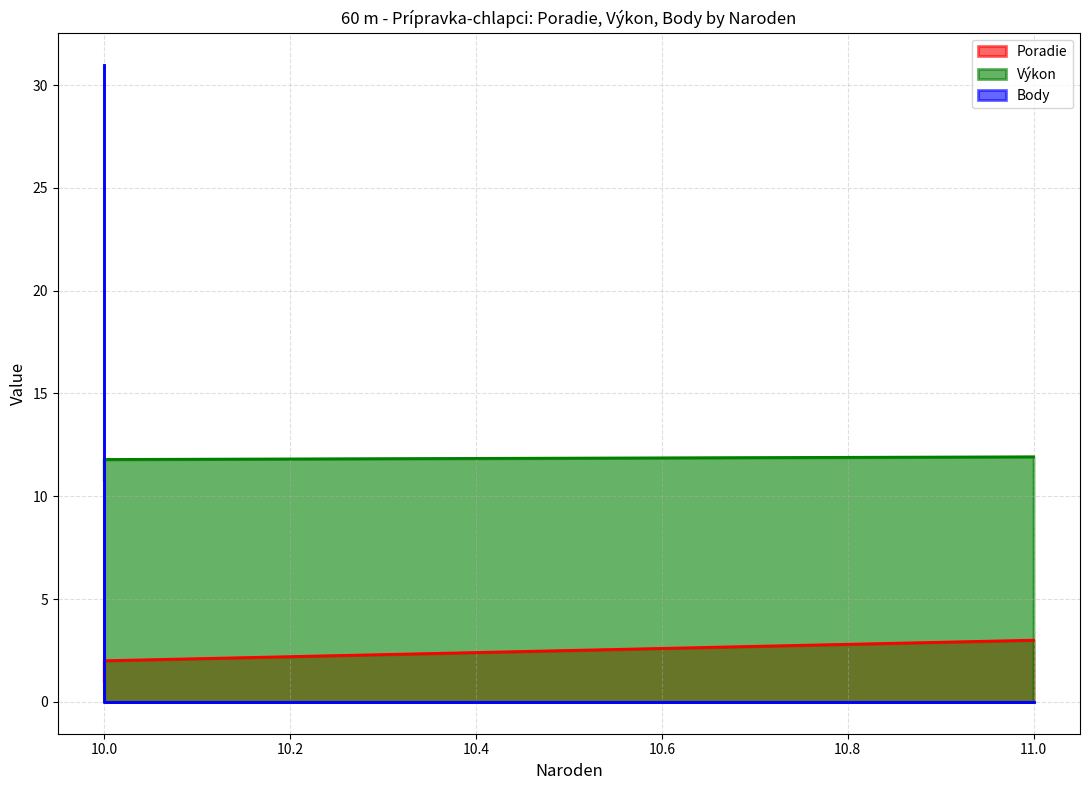

What are all the series names shown in the legend?

Poradie, Výkon, Body